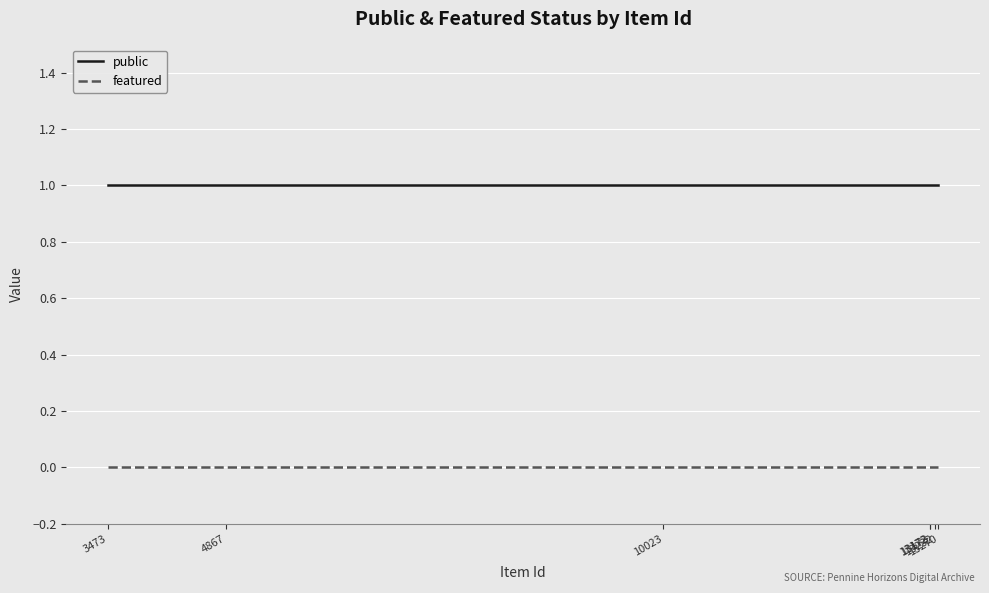

What are all the series names shown in the legend?

public, featured